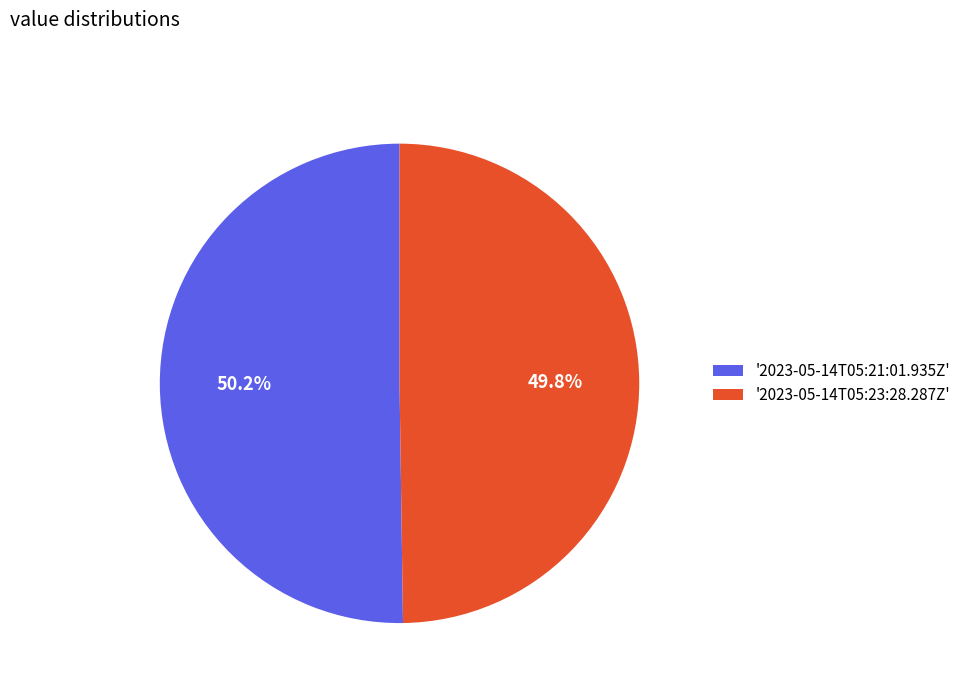

Combined, do '2023-05-14T05:21:01.935Z' and '2023-05-14T05:23:28.287Z' account for over 50%?

Yes